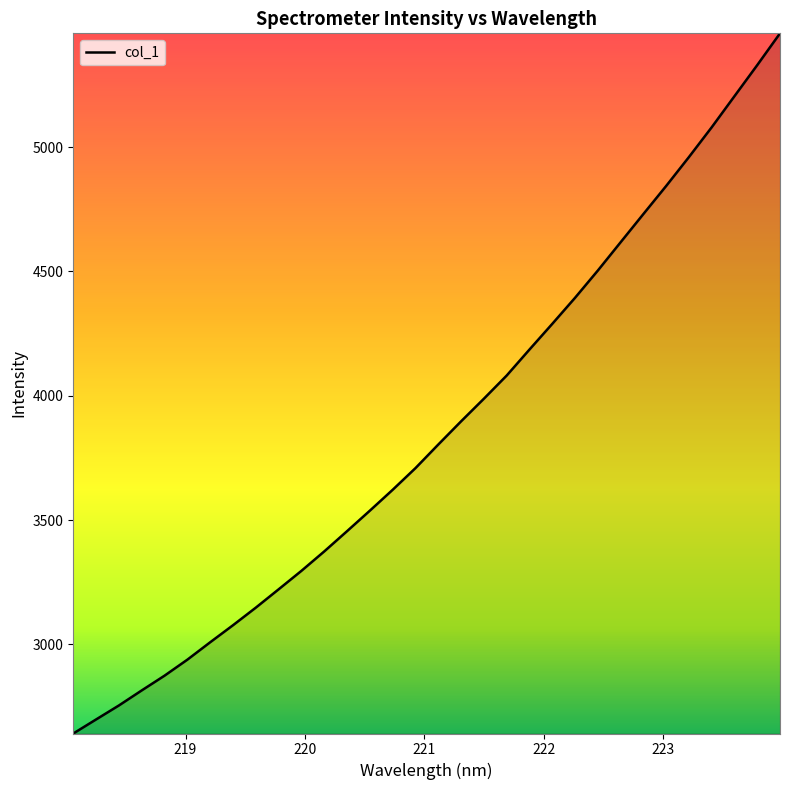

What is the smallest value displayed?

2641.9